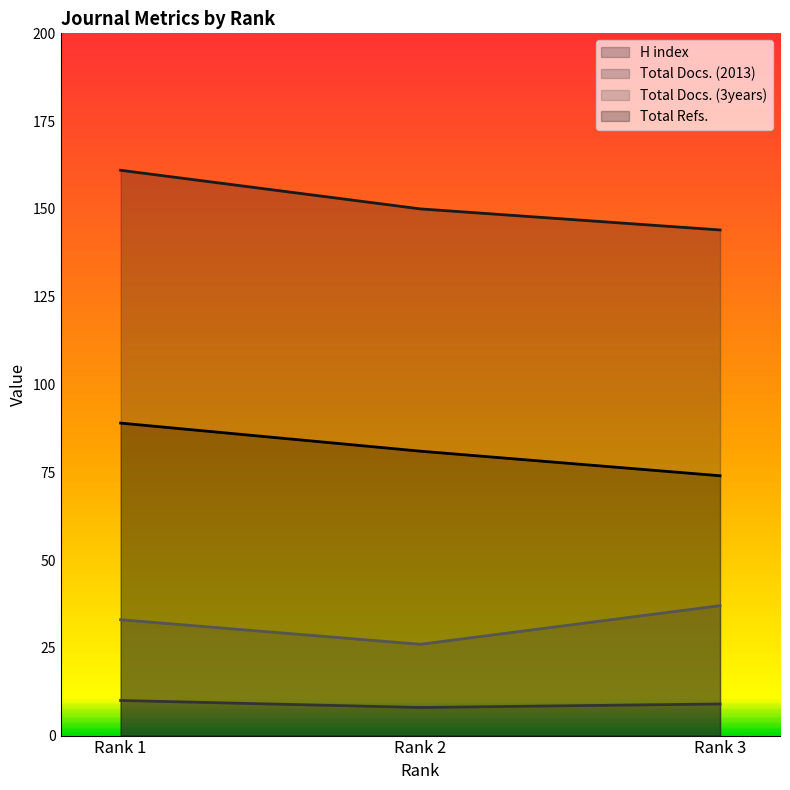

What is the value of the Total Refs. point at the 2nd from the left?

81